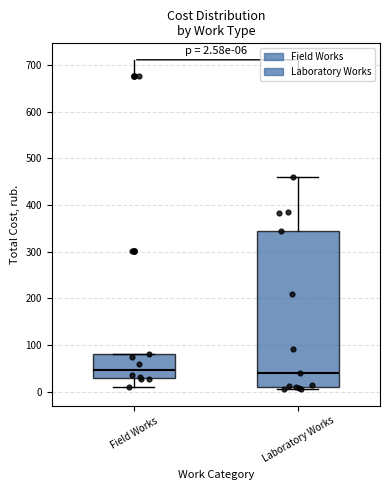

Comparing the boxes themselves (not the whiskers), which one is the tallest?

Laboratory Works